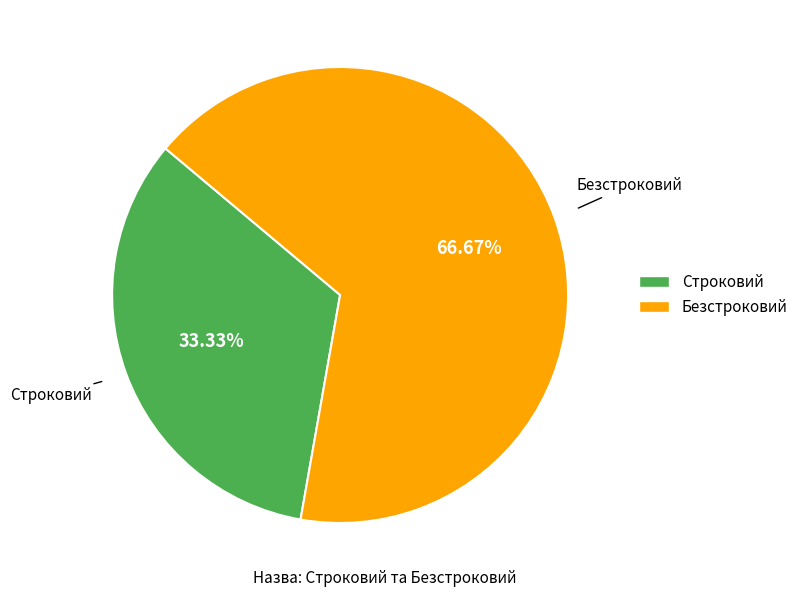

Count the number of slices in the pie.

2